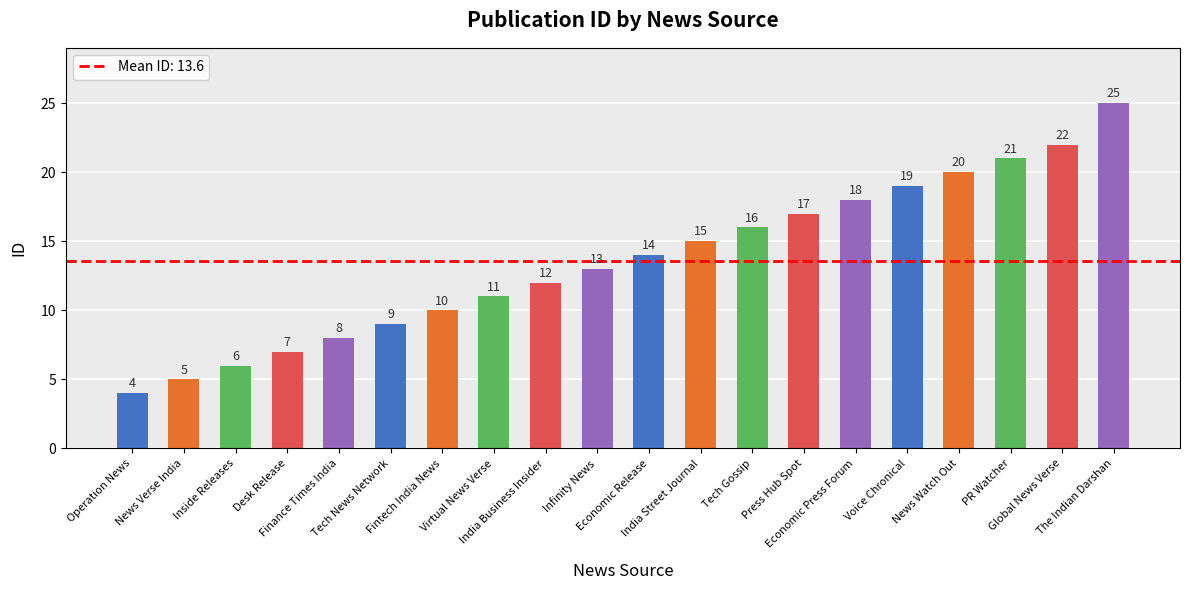

True or false: the data shows 16 at Tech Gossip.

True